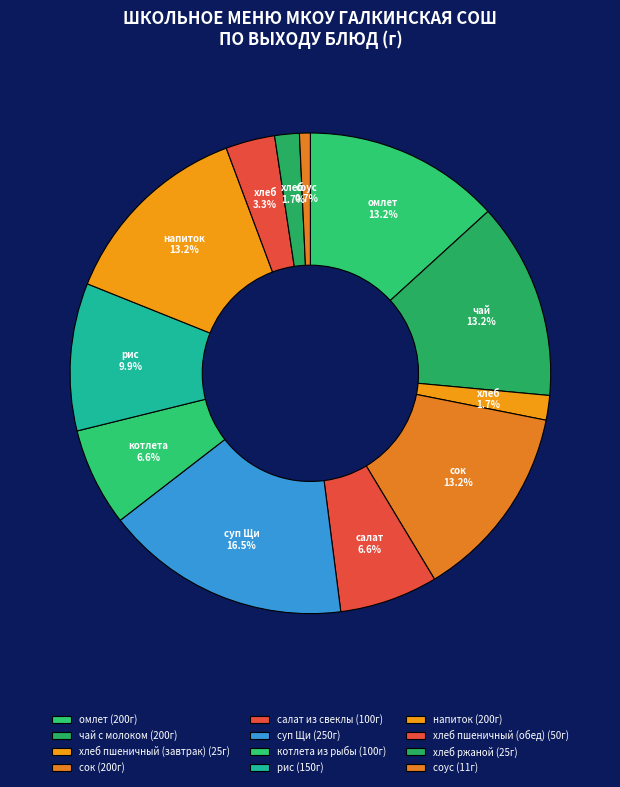

How many segments does this pie chart have?

12